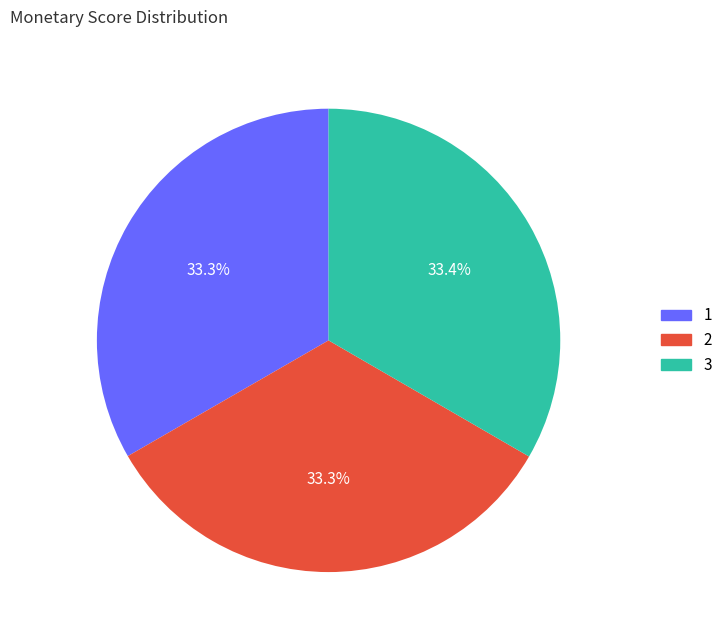

Approximately how many times larger is the value at 3 compared to 1?

1.0